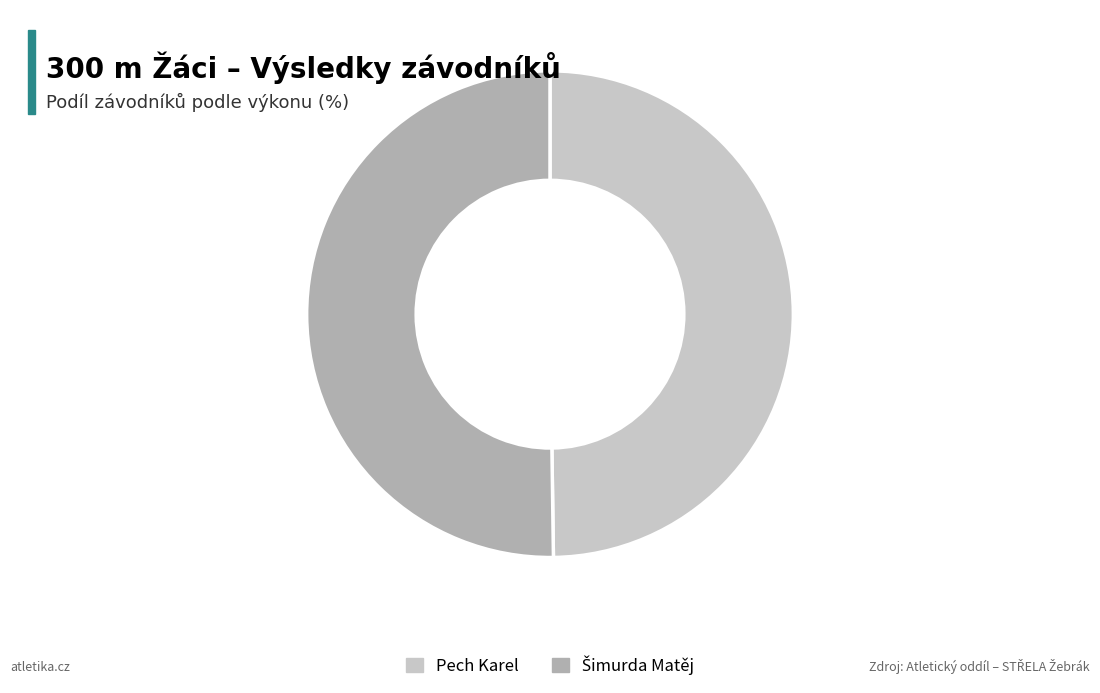

Is it true that Pech Karel is 50% of the pie?

True